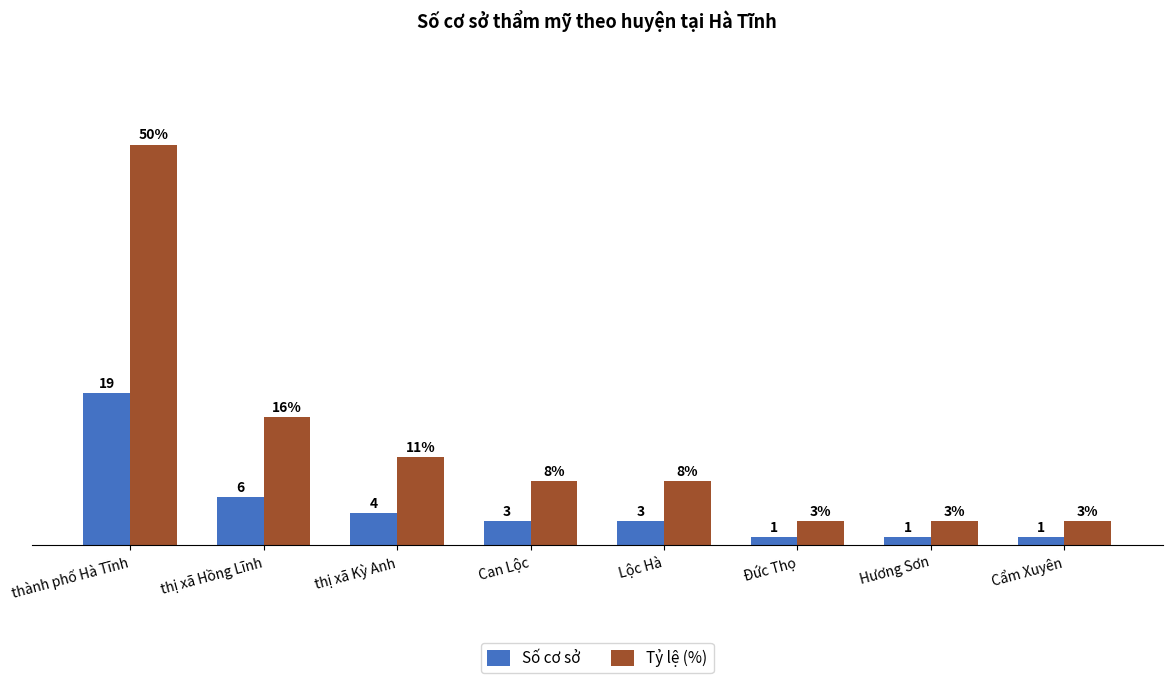

Which label corresponds to the largest value in the chart?

thành phố Hà Tĩnh